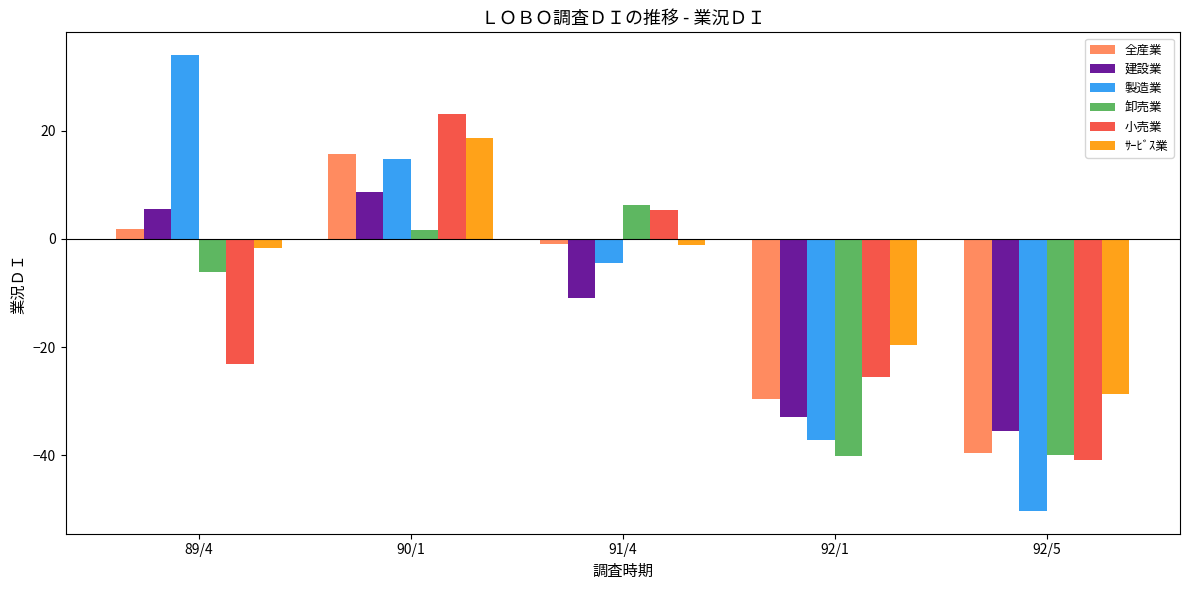

Which series has the largest range (max minus min)?

製造業